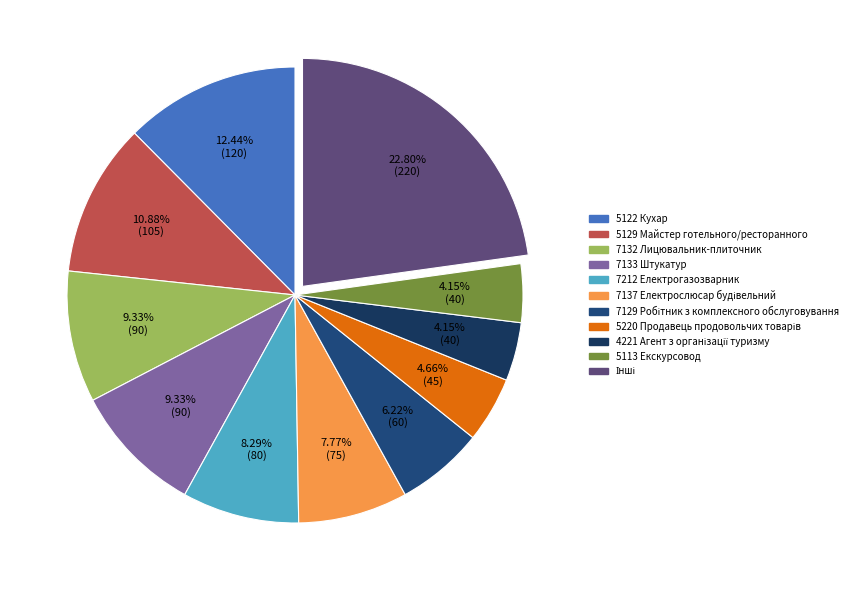

How many segments does this pie chart have?

11